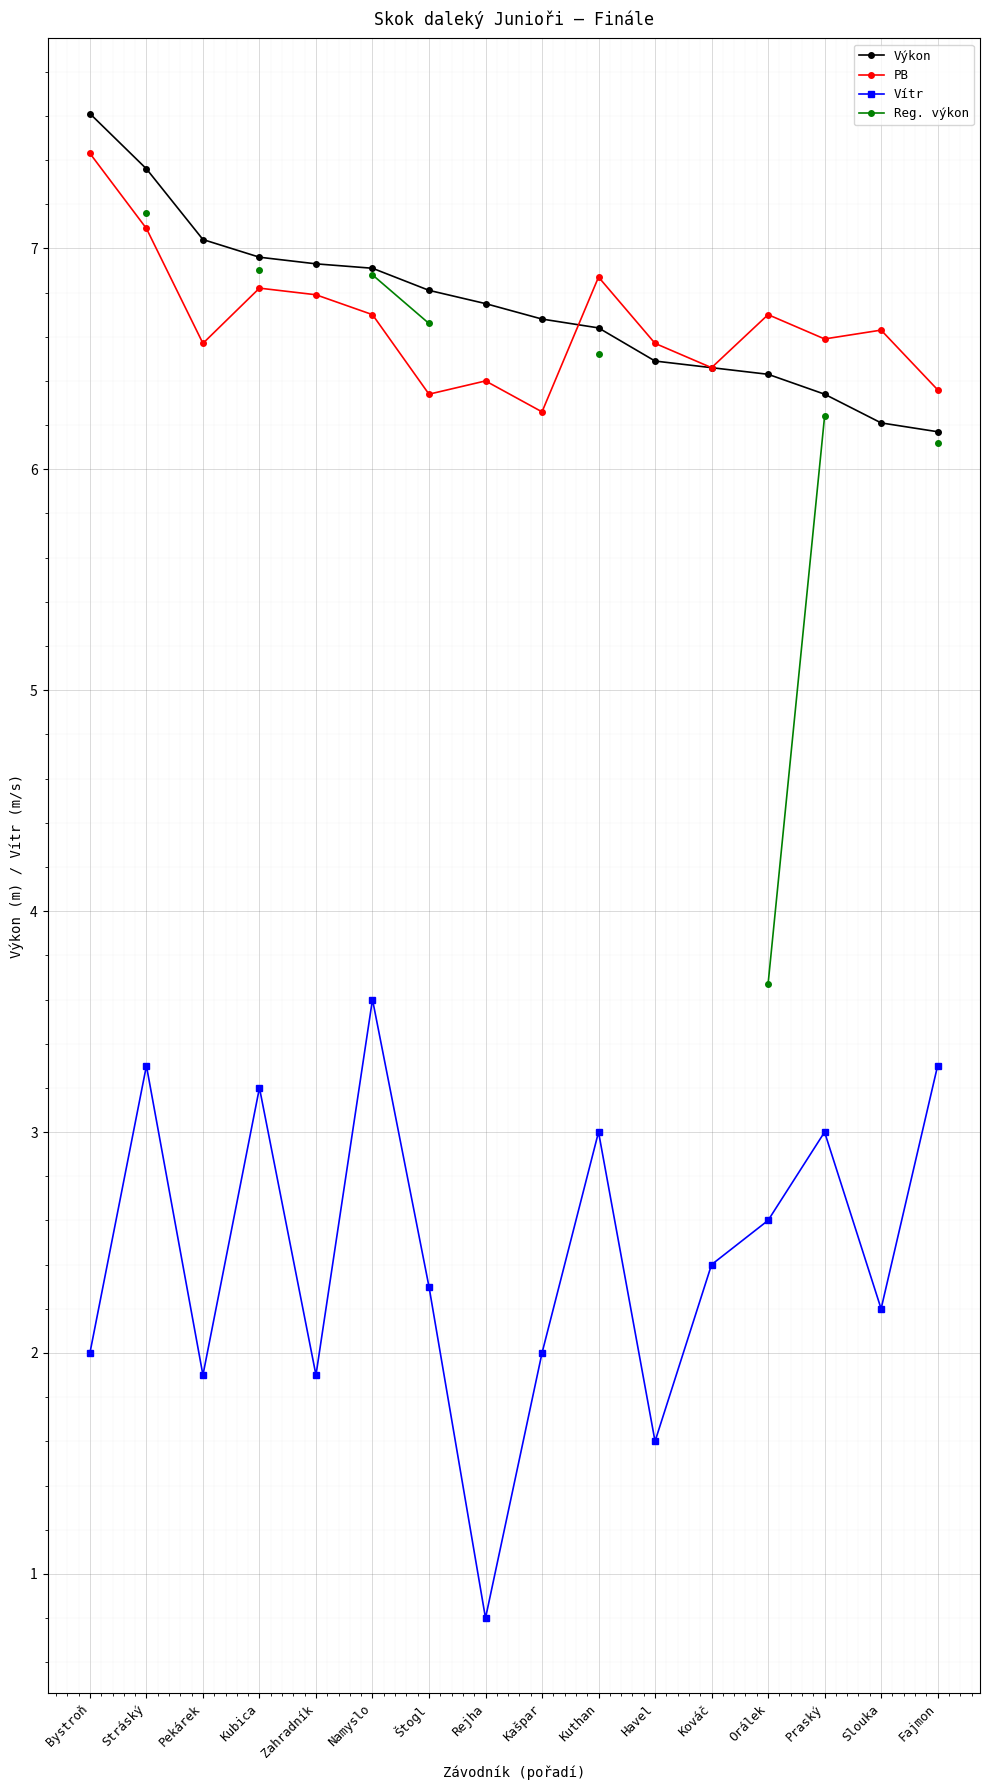

What is the label of the 3rd point from the left?

Pekárek